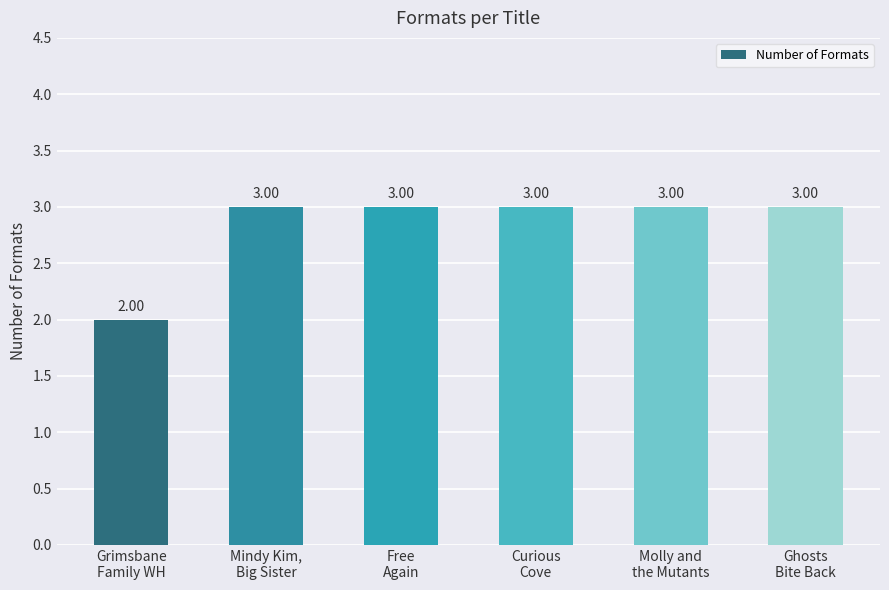

What is the sum of all values?

17